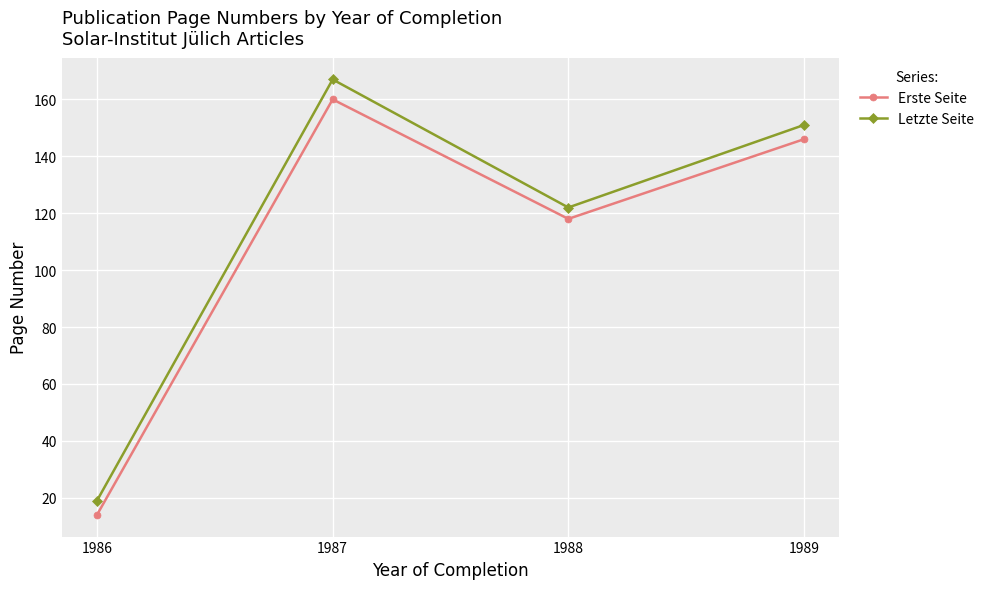

How many lines are shown in the chart?

2